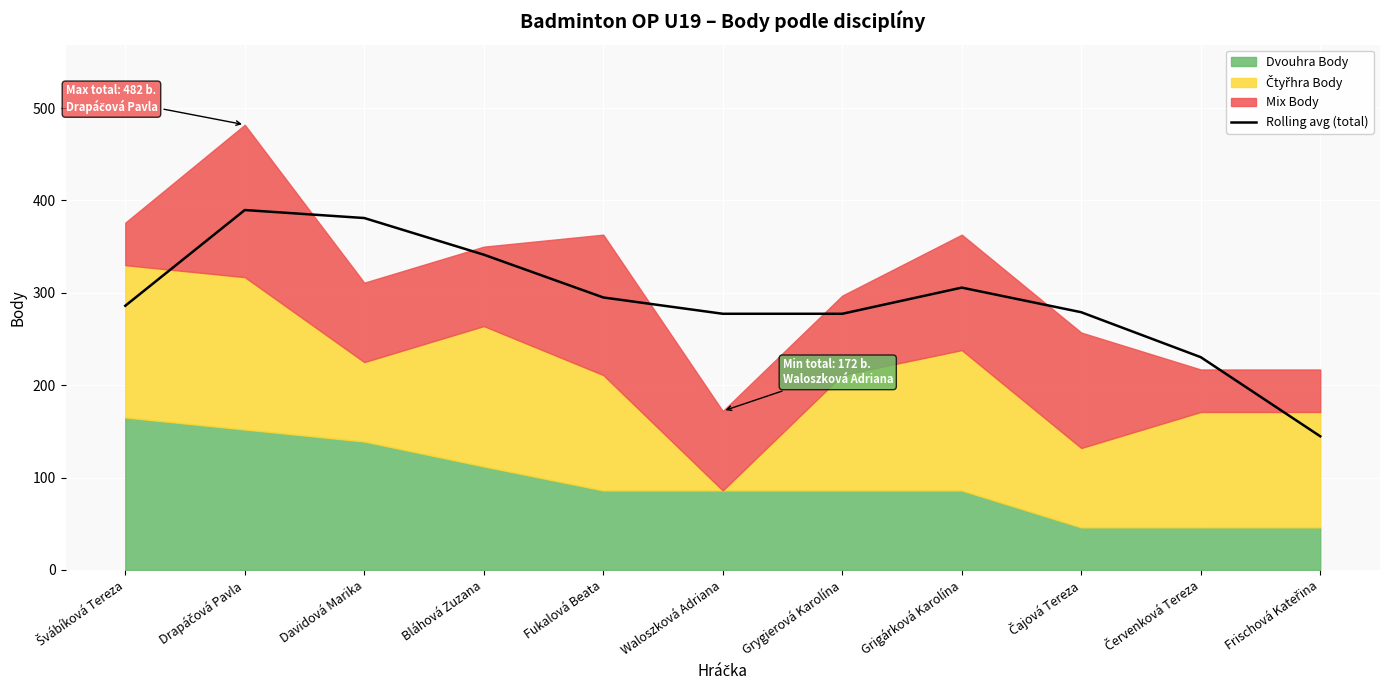

What is the smallest value displayed?

144.7